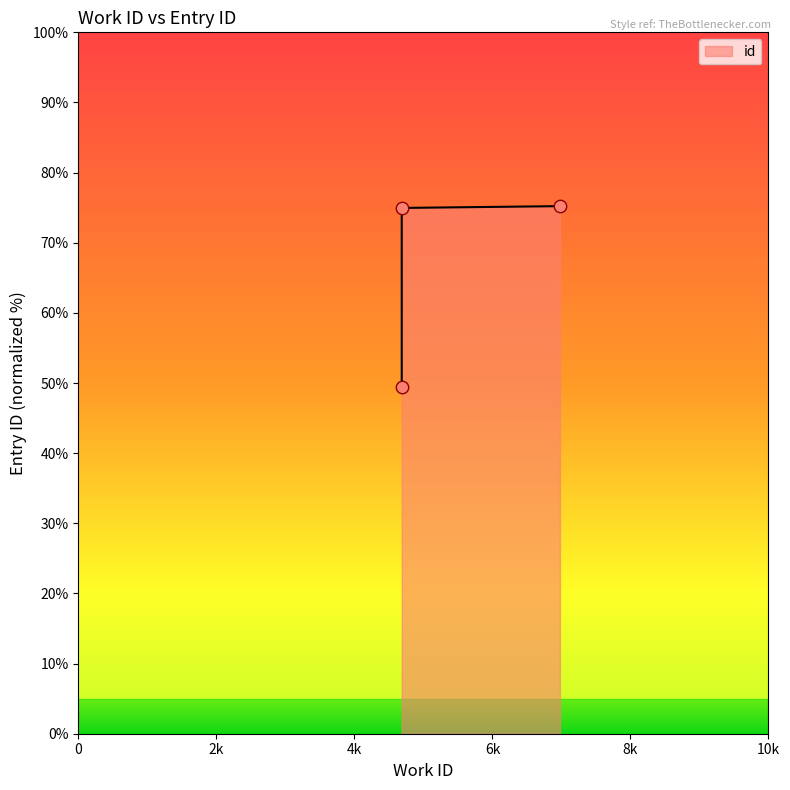

What is the ratio of the value at 6978 to the value at 4685?

1.5